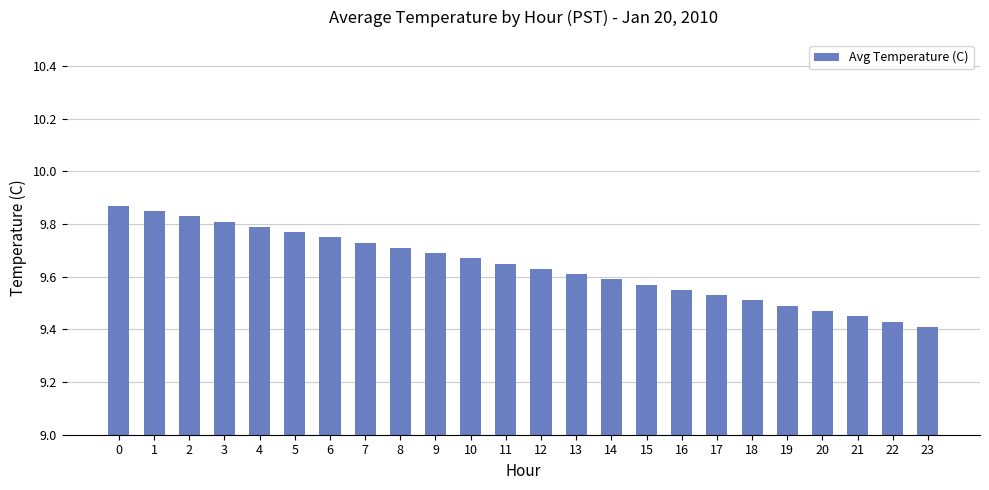

Which has a higher value, 6 or 15?

6